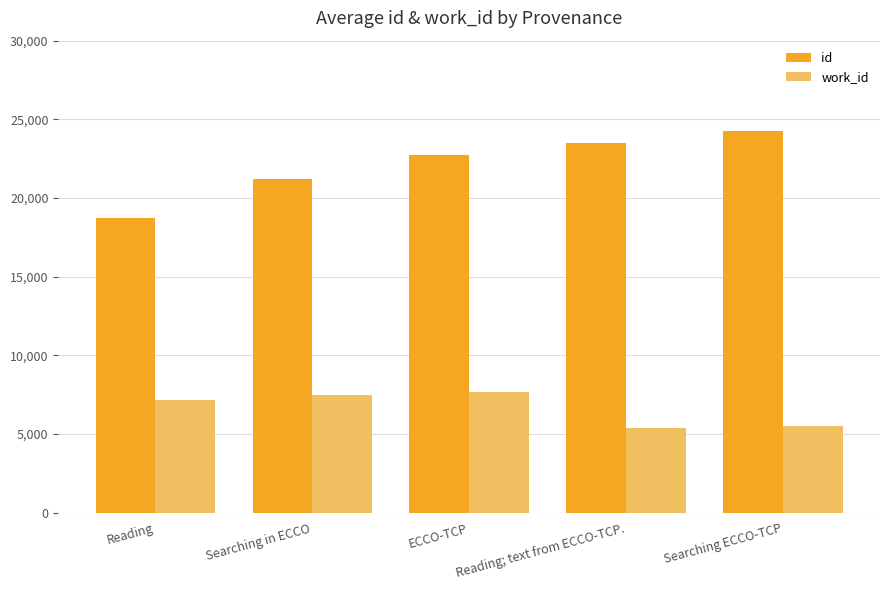

What is the value of the id bar at the 1st from the left?

18706